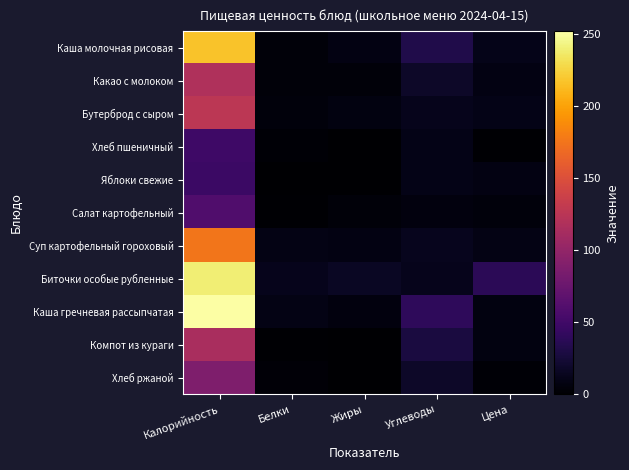

Reading left to right, list all the values displayed in this chart.

Каша молочная рисовая: Калорийность=217.0	Белки=4.0	Жиры=8.0	Углеводы=32.0	Цена=11.4
Какао с молоком: Калорийность=119.0	Белки=4.0	Жиры=4.0	Углеводы=18.0	Цена=8.3
Бутерброд с сыром: Калорийность=126.0	Белки=5.0	Жиры=7.0	Углеводы=12.0	Цена=10.4
Хлеб пшеничный: Калорийность=49.0	Белки=2.0	Жиры=0.0	Углеводы=10.0	Цена=1.9
Яблоки свежие: Калорийность=47.0	Белки=0.0	Жиры=0.0	Углеводы=10.0	Цена=8.0
Салат картофельный: Калорийность=60.0	Белки=1.0	Жиры=4.0	Углеводы=6.0	Цена=5.0
Суп картофельный гороховый: Калорийность=176.0	Белки=9.0	Жиры=8.0	Углеводы=13.0	Цена=8.9
Биточки особые рубленные: Калорийность=240.0	Белки=12.0	Жиры=16.0	Углеводы=12.0	Цена=38.0
Каша гречневая рассыпчатая: Калорийность=252.0	Белки=9.0	Жиры=6.0	Углеводы=40.0	Цена=6.9
Компот из кураги: Калорийность=115.0	Белки=1.0	Жиры=0.0	Углеводы=28.0	Цена=7.0
Хлеб ржаной: Калорийность=88.0	Белки=3.0	Жиры=0.0	Углеводы=18.0	Цена=2.2